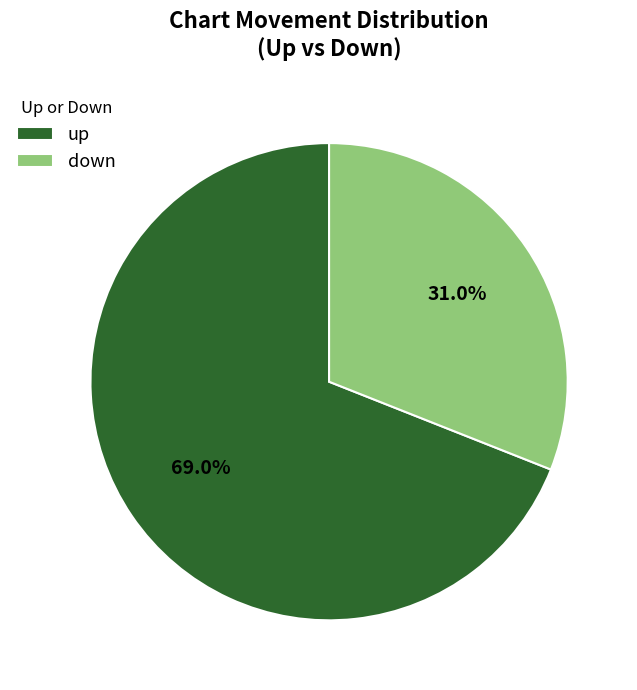

Which has a higher value, up or down?

up